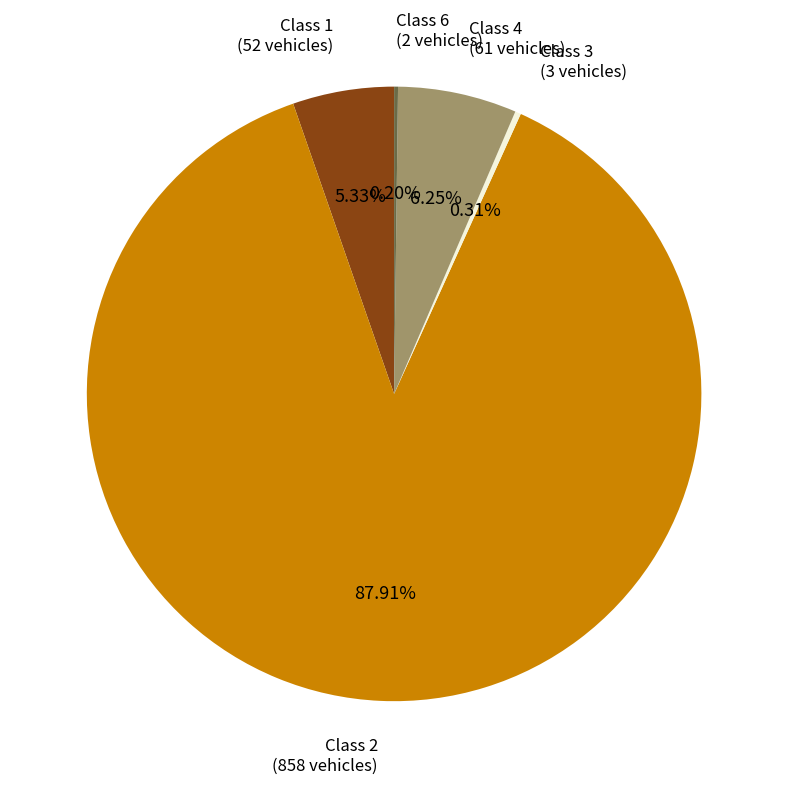

Approximately how many times larger is the value at Class 1 compared to Class 3?

17.3